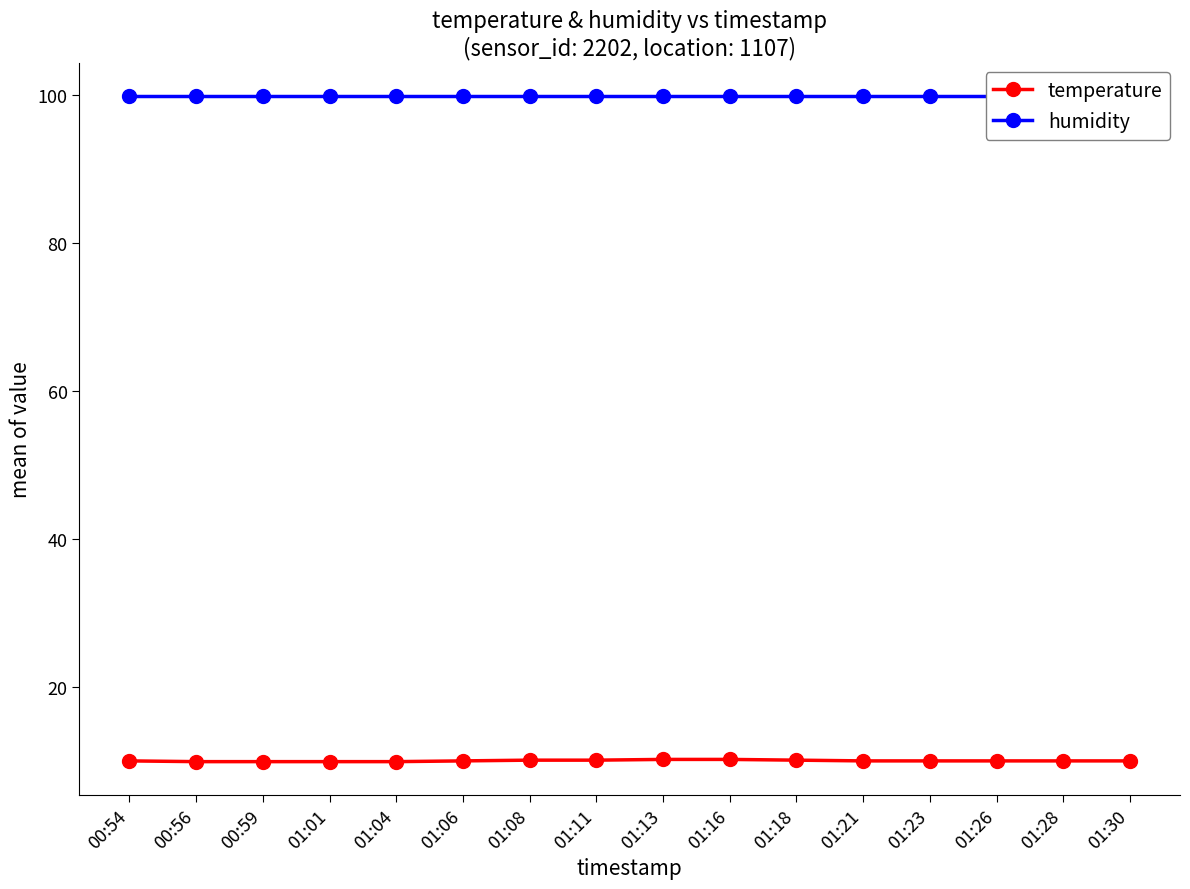

What is the difference between the highest and lowest values at 00:56?

90.0